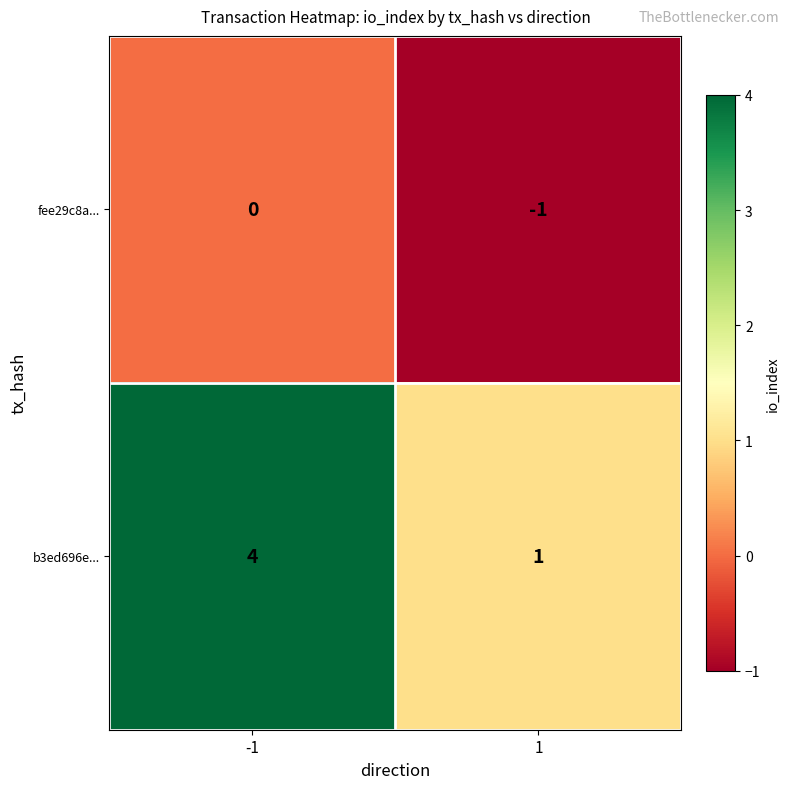

How many data points does each series have?

2